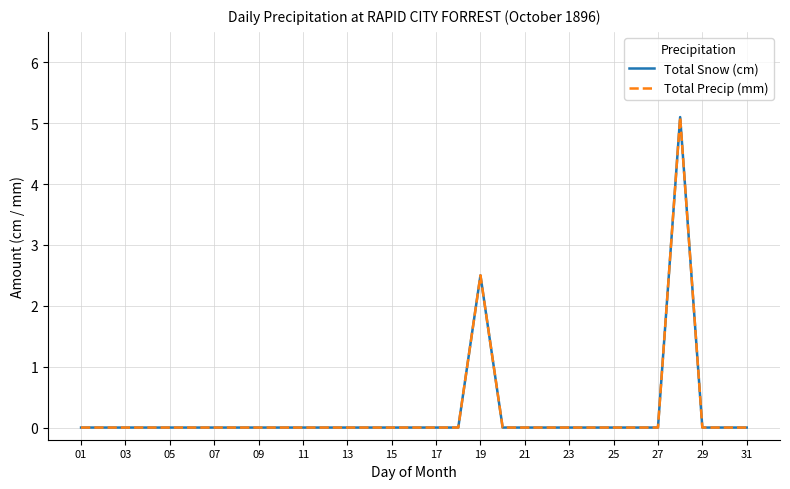

True or false: Total Snow (cm) and Total Precip (mm) cross at least once.

False